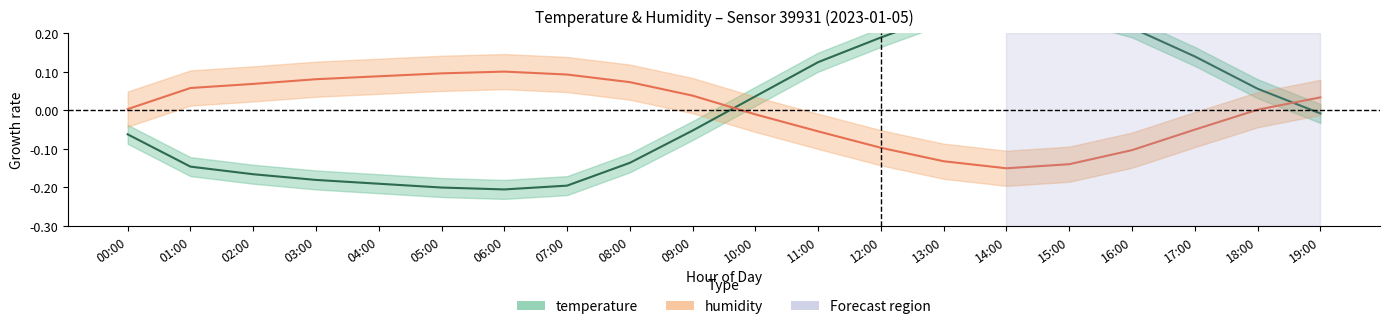

What is the label of the 1st point from the right?

19:00